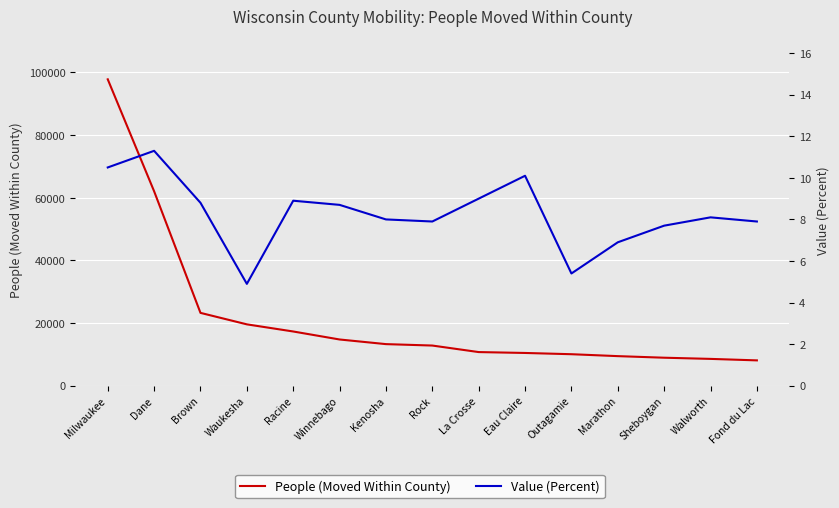

What is the difference between the People (Moved Within County) values at Rock and Fond du Lac?

4736.0